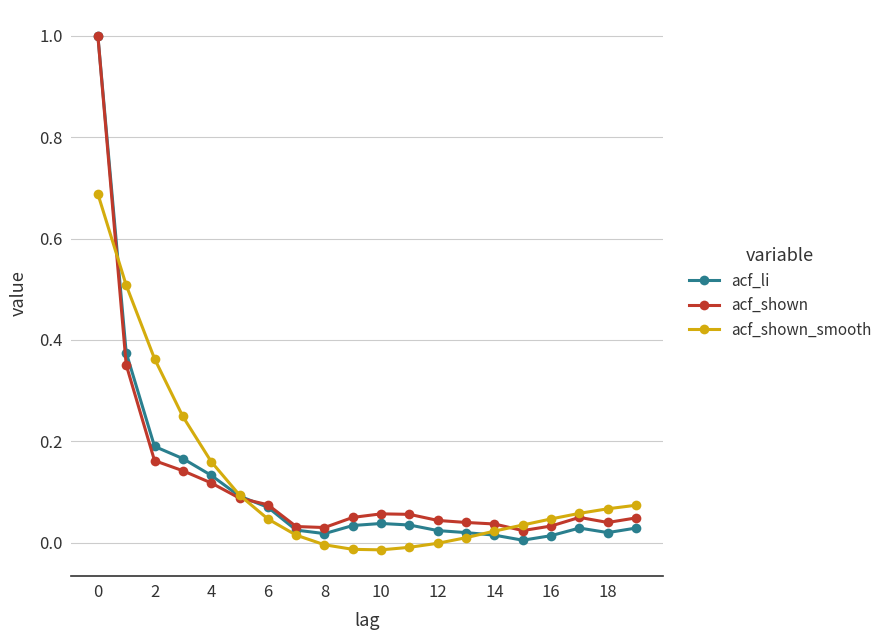

Which series has the widest spread of values?

acf_li